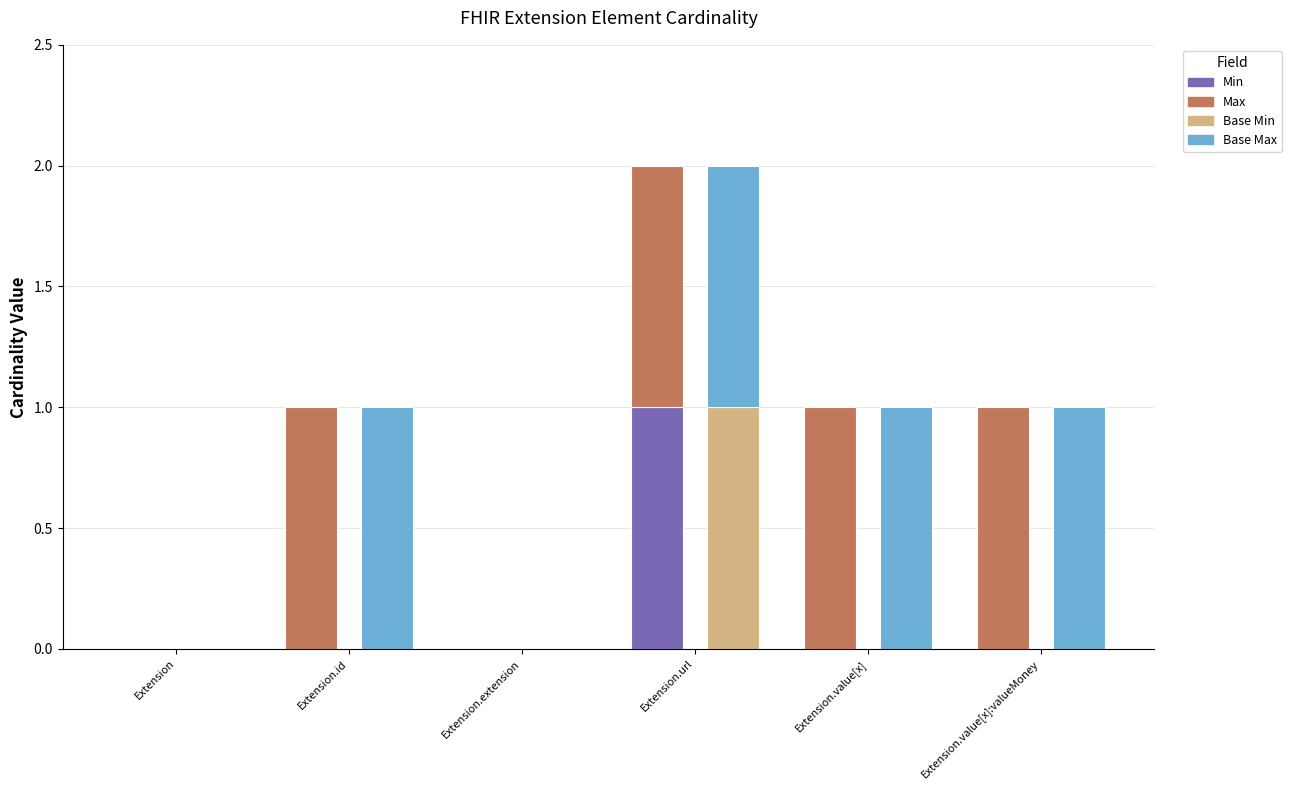

Is the value of Max at Extension.extension greater than the value of Base Min at Extension.url?

No